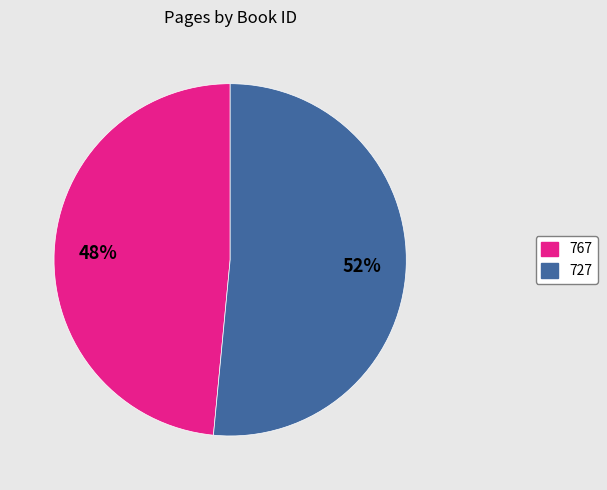

Do 727 and 767 together represent more than half of the pie?

Yes